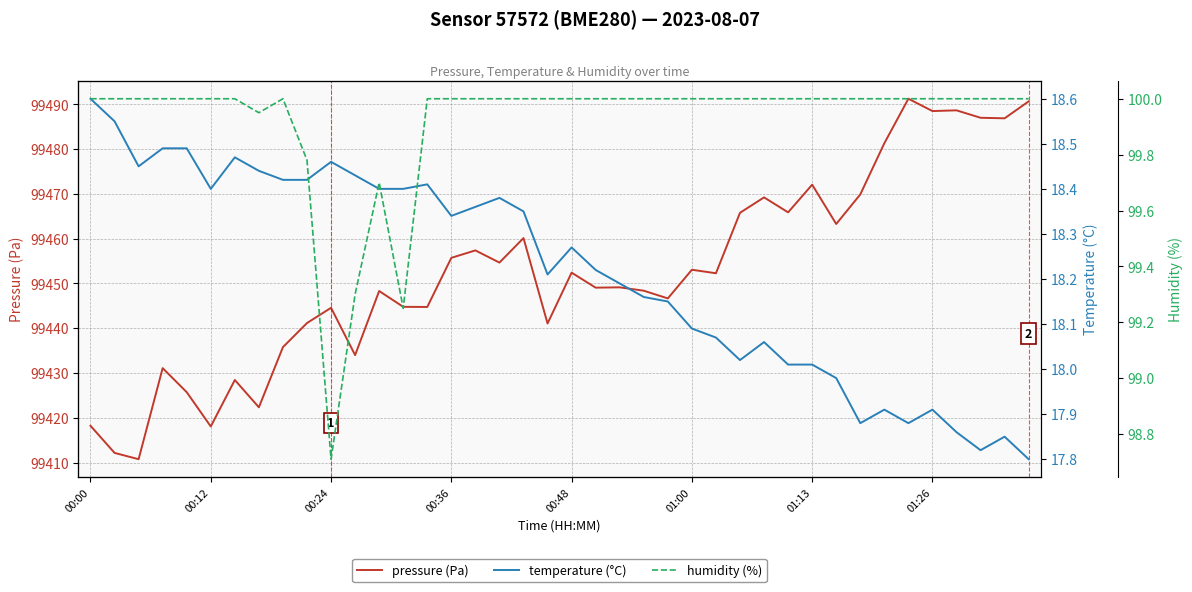

Is this an area chart (filled region under the line)?

No